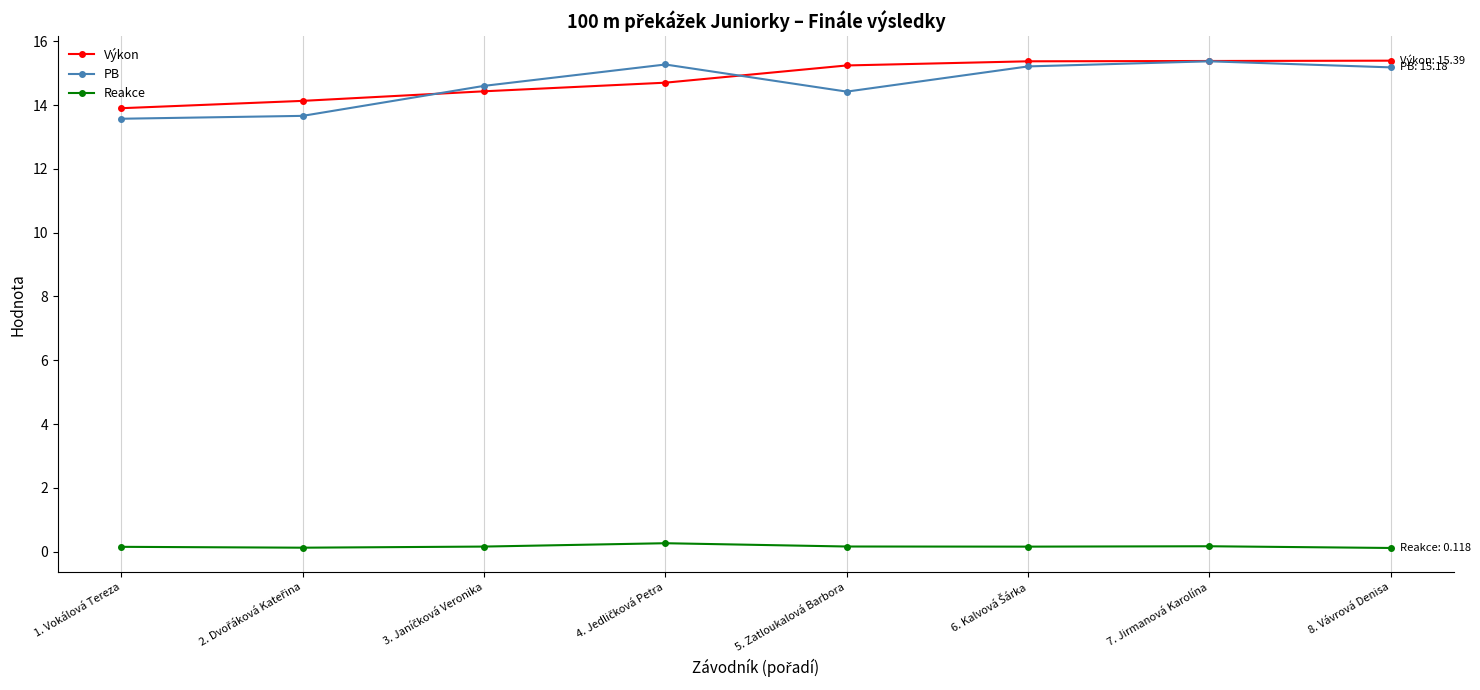

What is the label of the 8th point from the left?

8. Vávrová Denisa